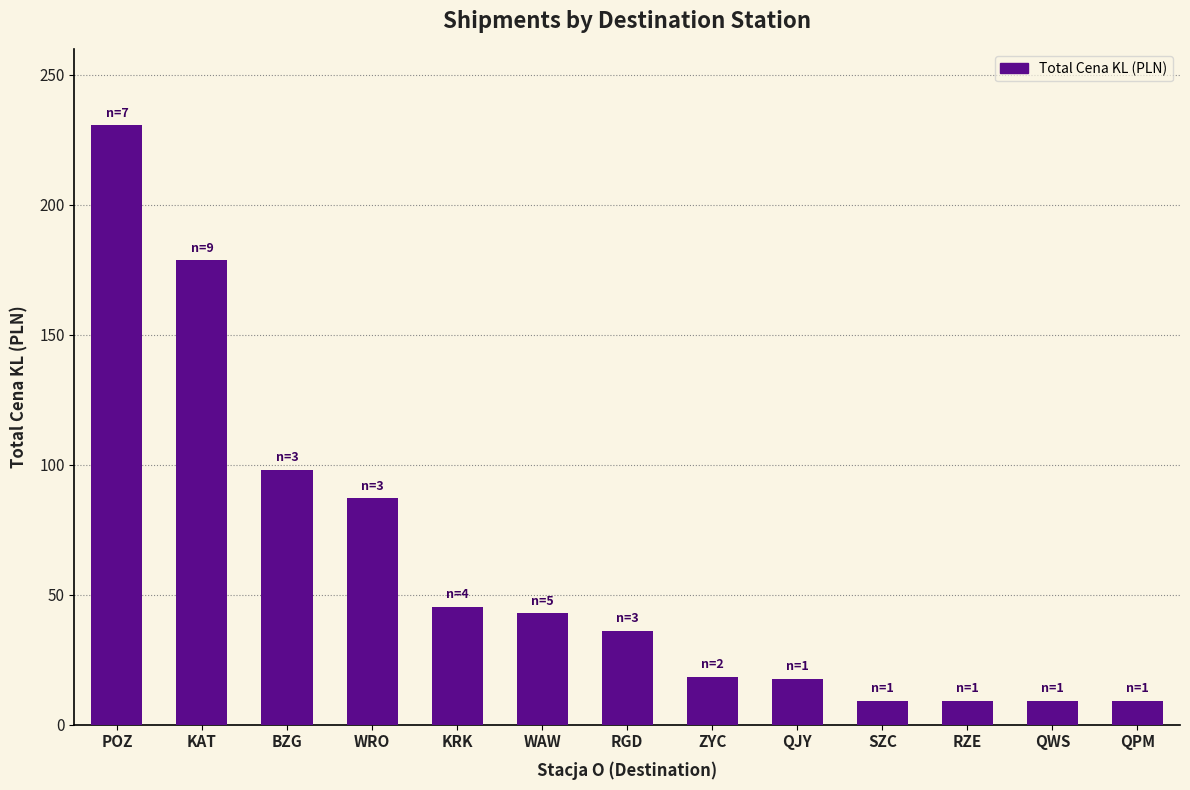

Are the bars grouped side by side (vs. stacked)?

No